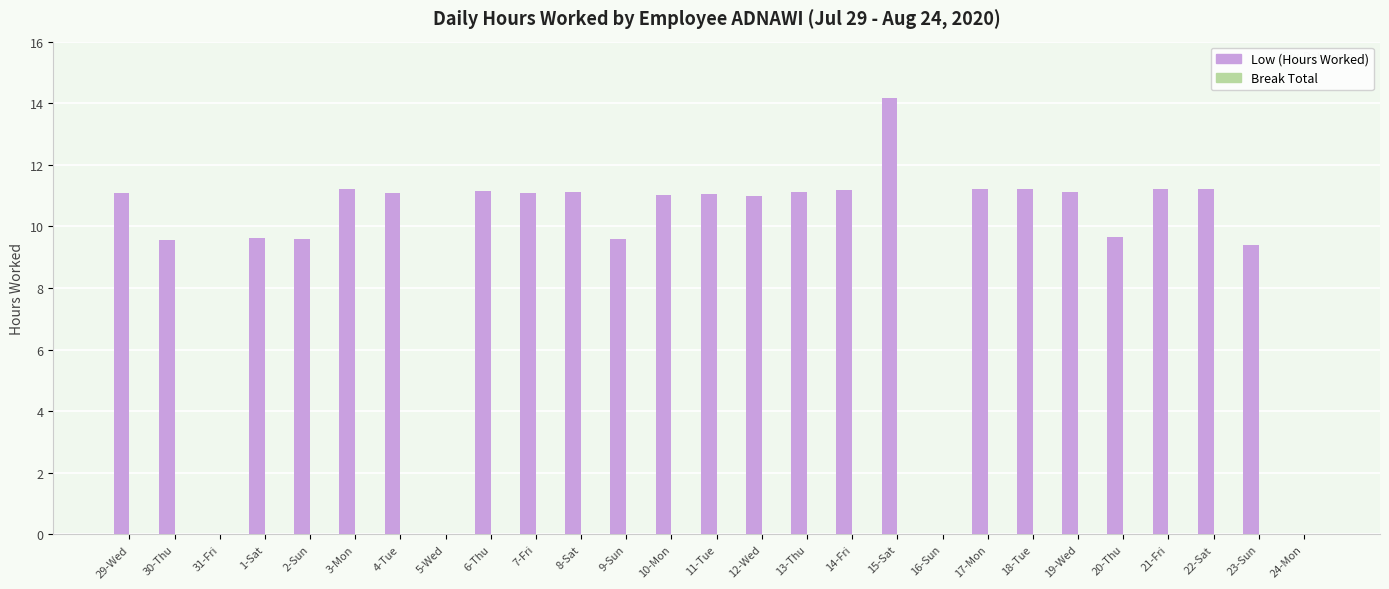

What value does the data have at 29-Wed?

11.1